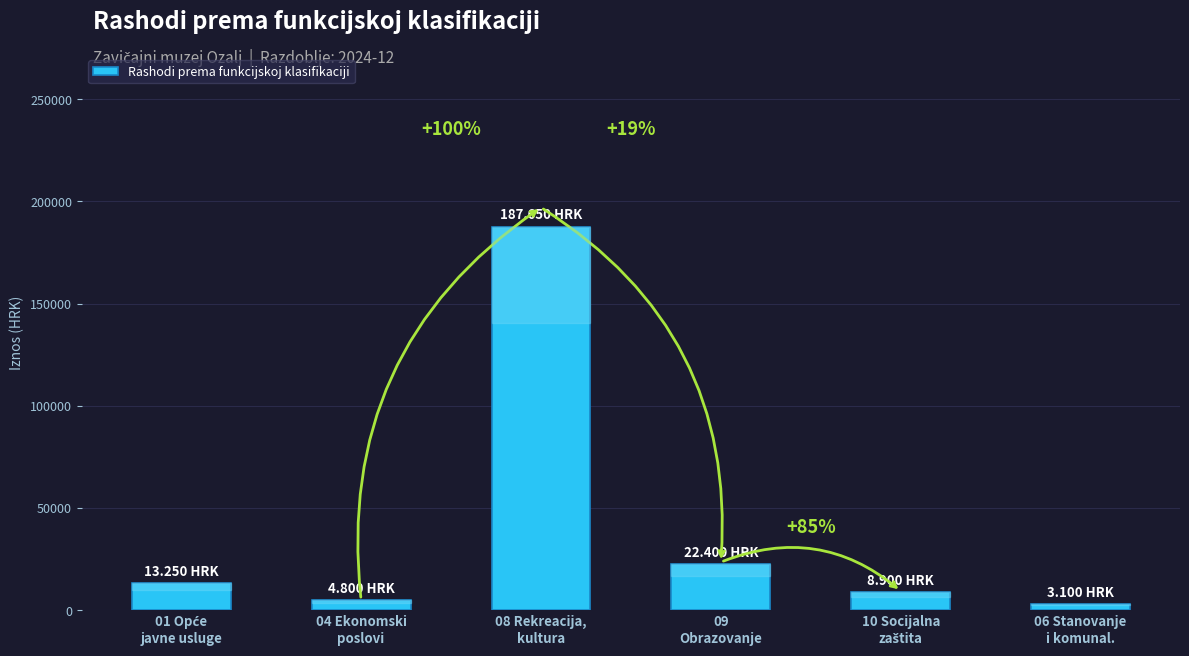

How many bars are there in total?

6